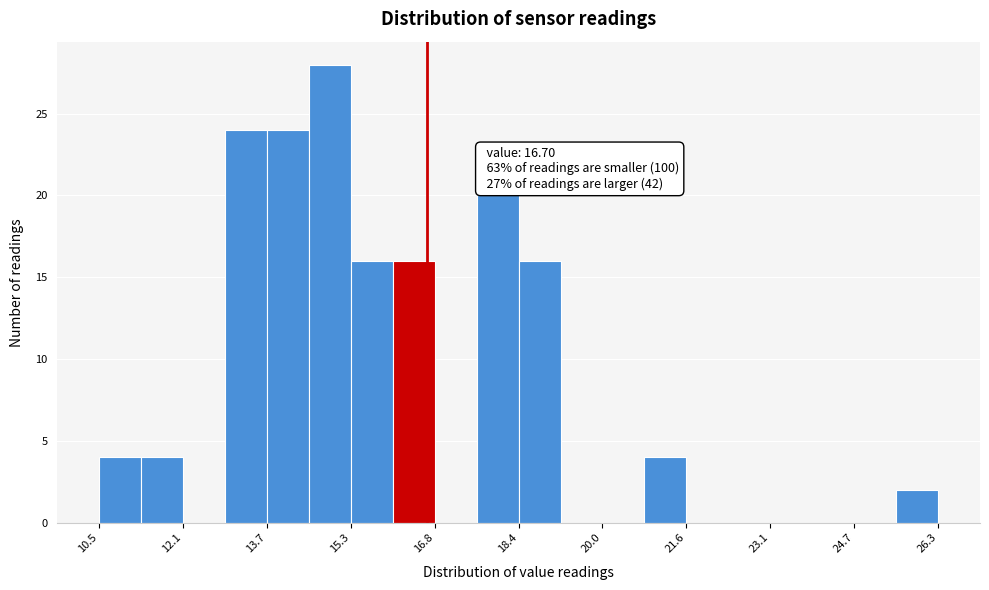

Read against the x-axis, roughly where is the centre of the tallest bar?

14.8